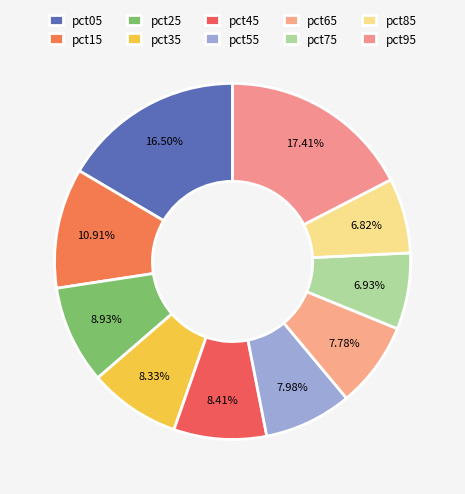

How many segments does this pie chart have?

10